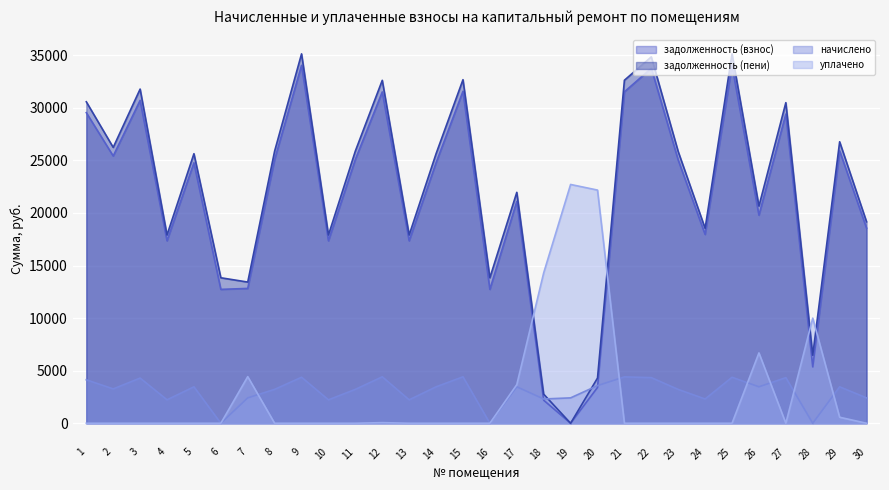

At which label is задолженность (пени) closest to 17567?

4